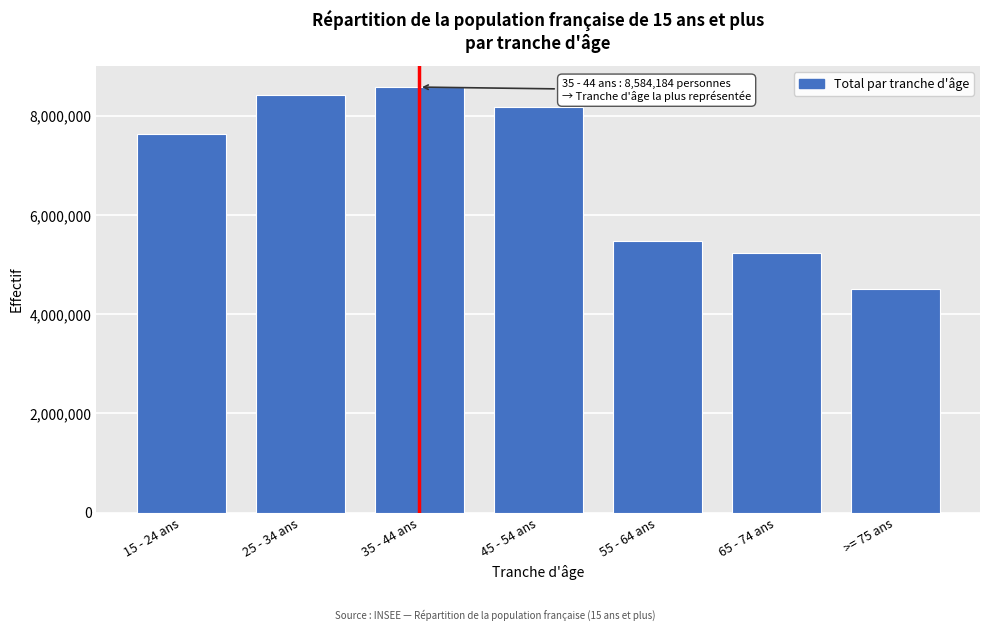

Reading right to left, extract all data points from this chart.

4504911	5246991	5483741	8191168	8584184	8416705	7643649